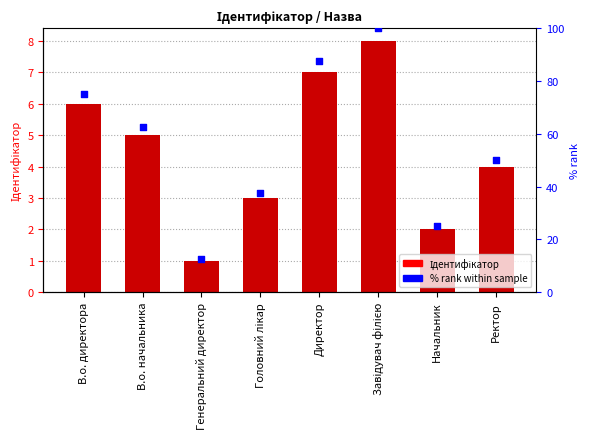

At how many categories does at least one series exceed 61?

4